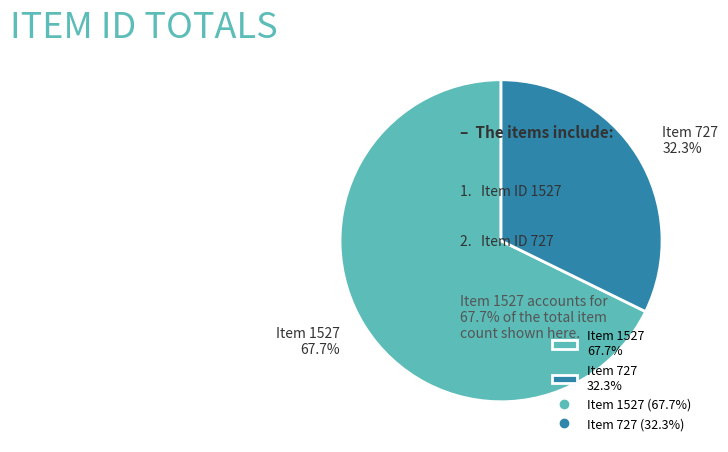

Rank the categories by value from highest to lowest.

Item 1527, Item 727